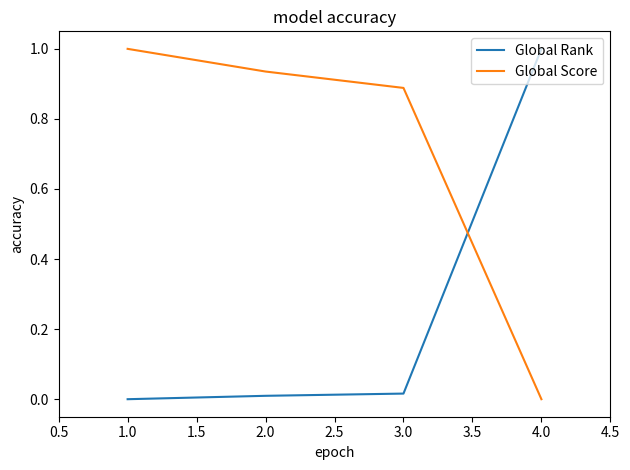

How many times do Global Score and Global Rank cross each other?

1